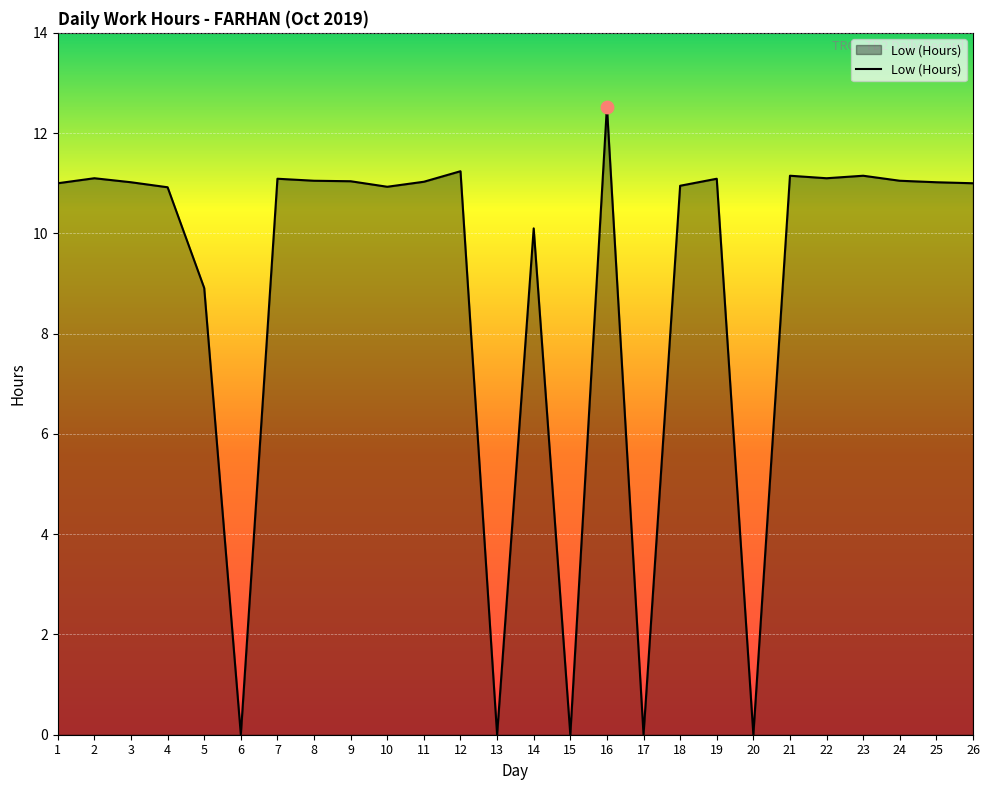

Approximately how many times larger is the value at 24 compared to 12?

1.0